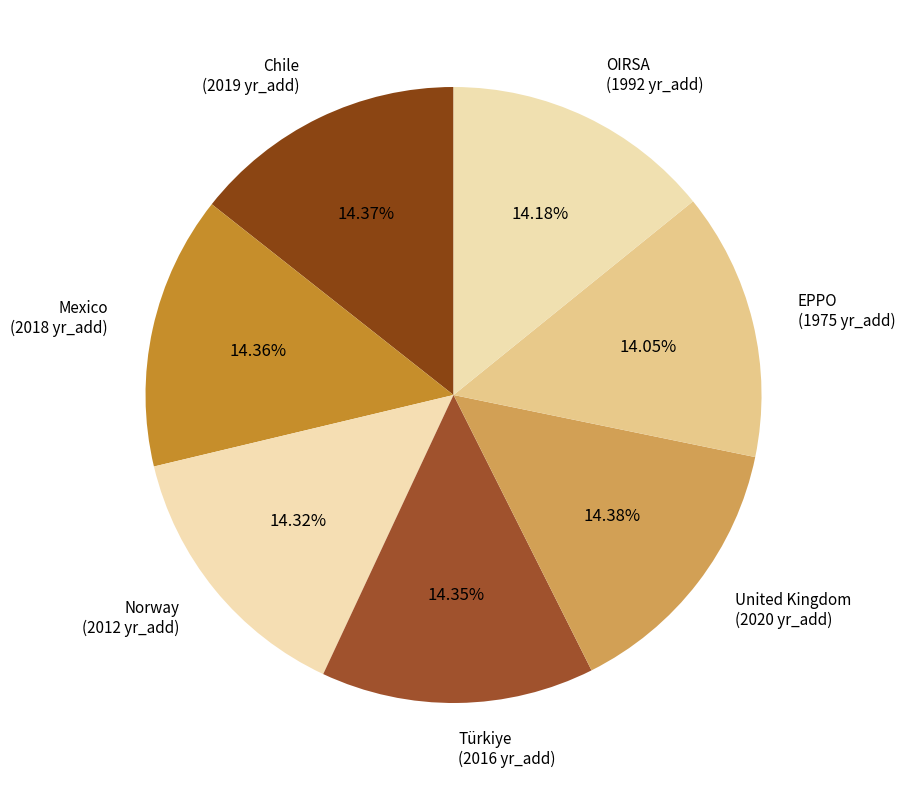

Approximately how many times larger is the value at Türkiye compared to Mexico?

1.0